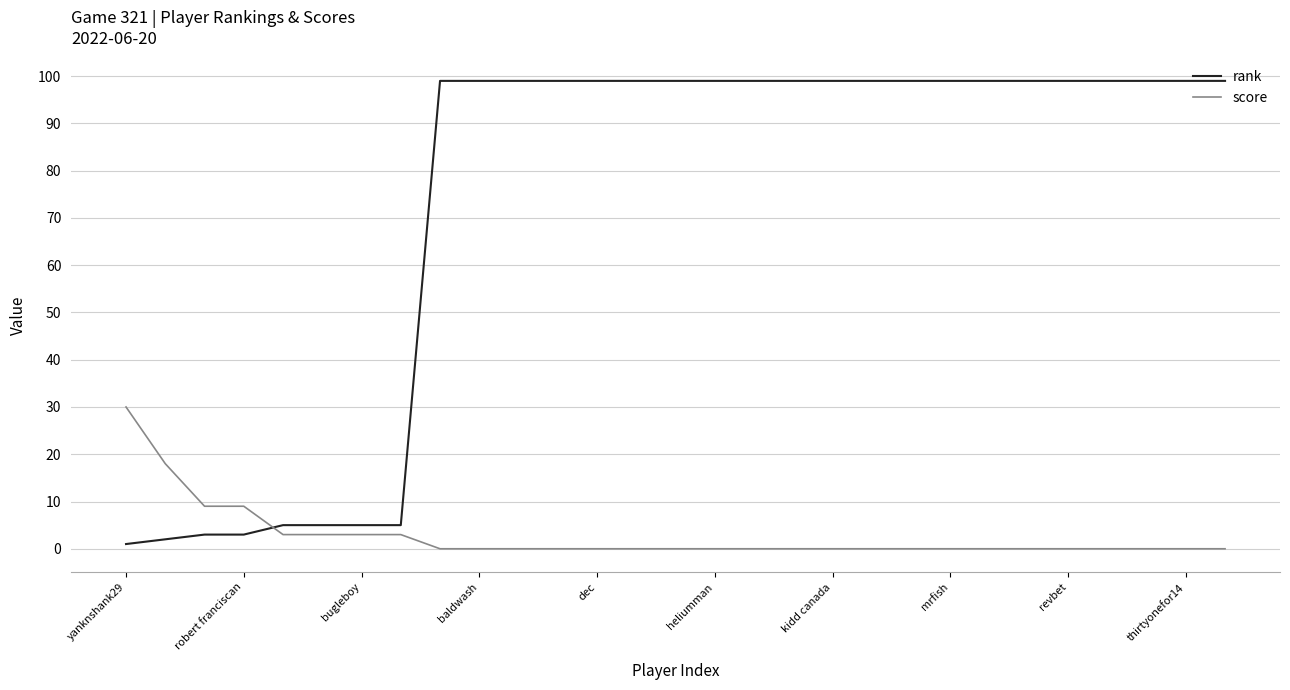

How many times do rank and score cross each other?

1